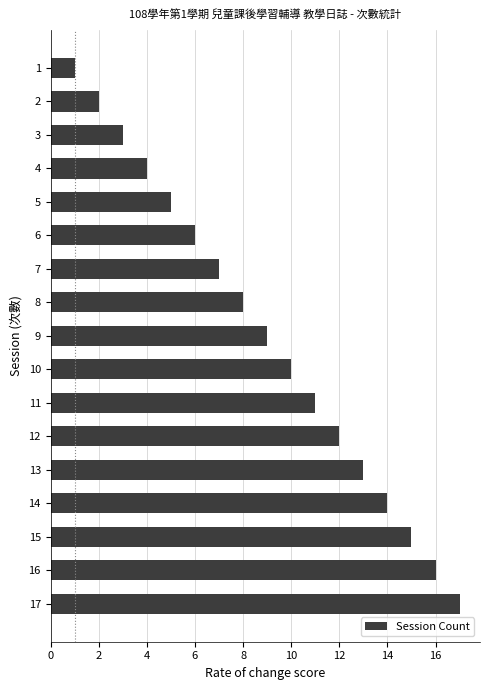

What is the change in value from 4 to 16?

+12